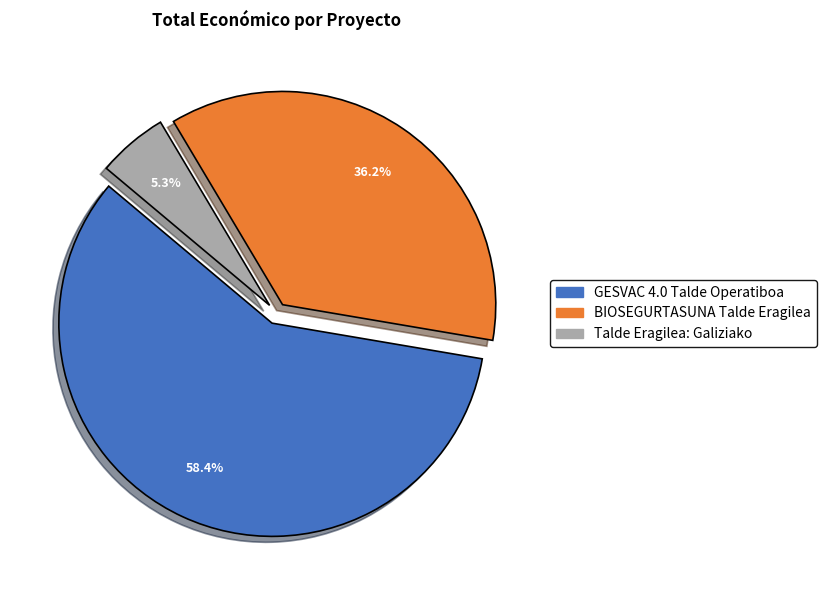

What portion of the pie excludes BIOSEGURTASUNA Talde Eragilea?

63.8%